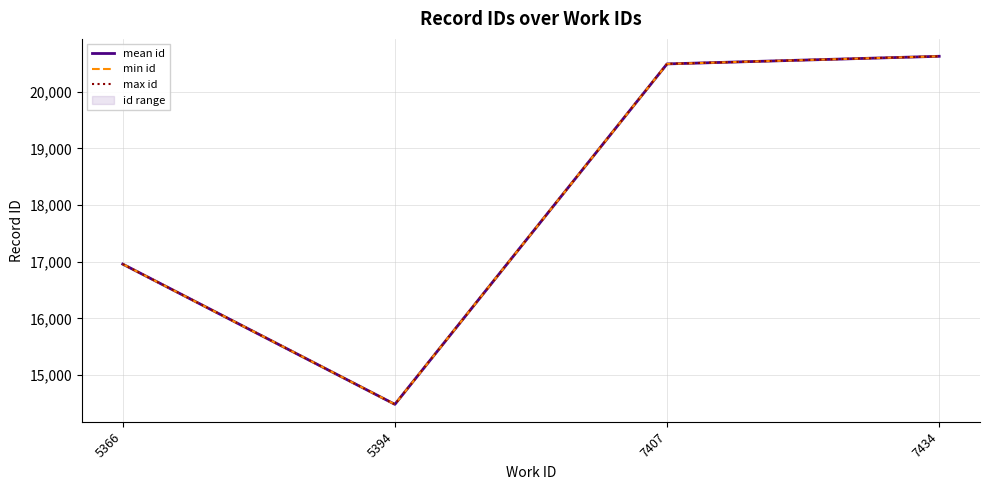

What is the highest value of the max id series?

20625.0